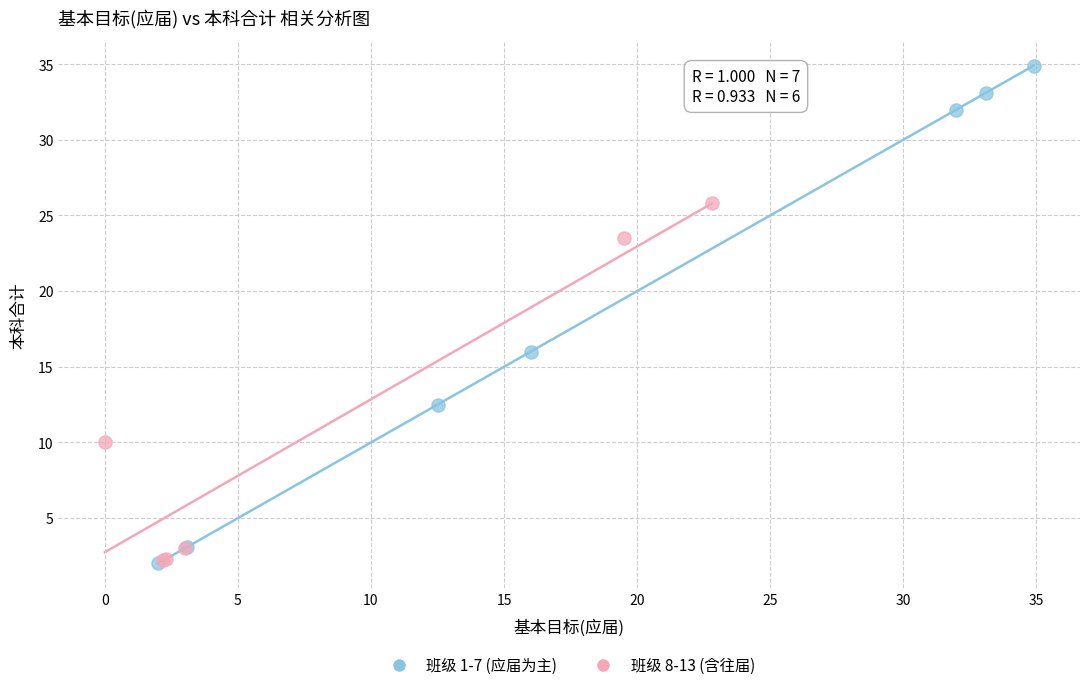

What are all the series names shown in the legend?

班级 1-7 (应届为主), 班级 8-13 (含往届)